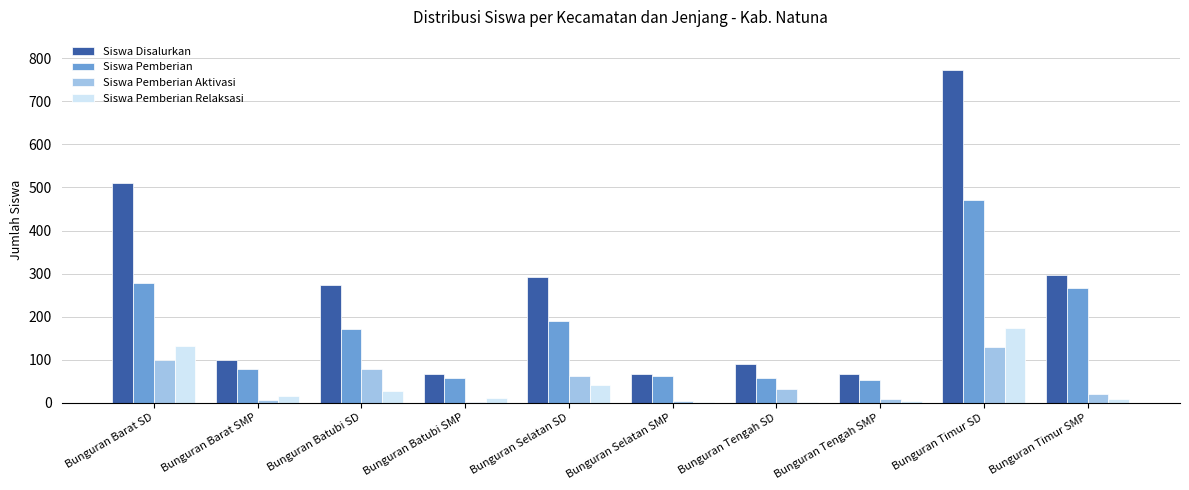

Is the value of Siswa Pemberian Relaksasi at Bunguran Tengah SD greater than the value of Siswa Pemberian Aktivasi at Bunguran Timur SD?

No